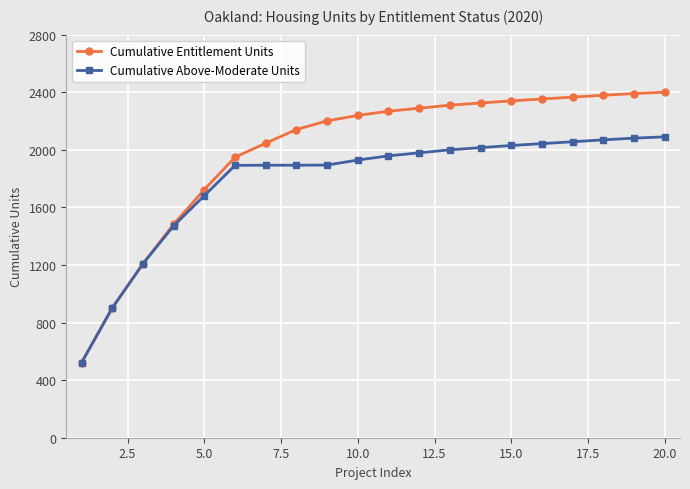

What is the minimum value shown in the chart?

522